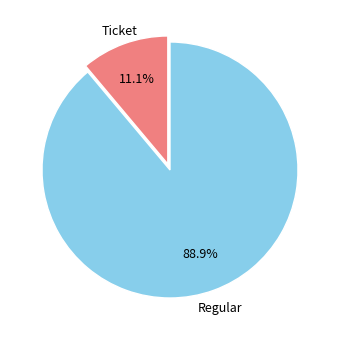

Does any single category account for the majority?

Yes